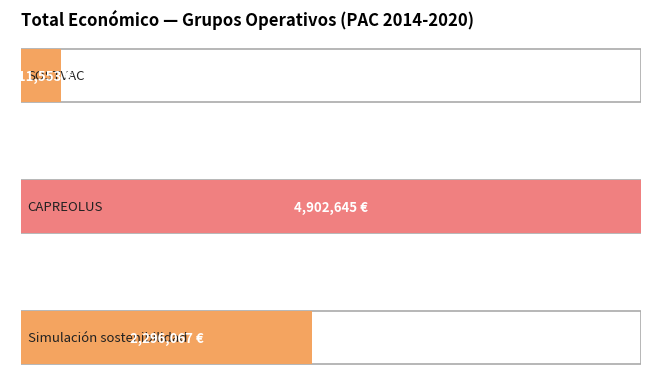

Which has a higher value, Simulación sostenibilidad or SOSTVAC?

Simulación sostenibilidad